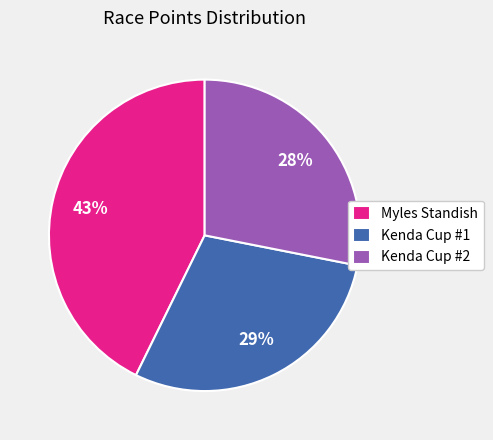

To the nearest percent, what percentage of the pie is Kenda Cup #1?

29%